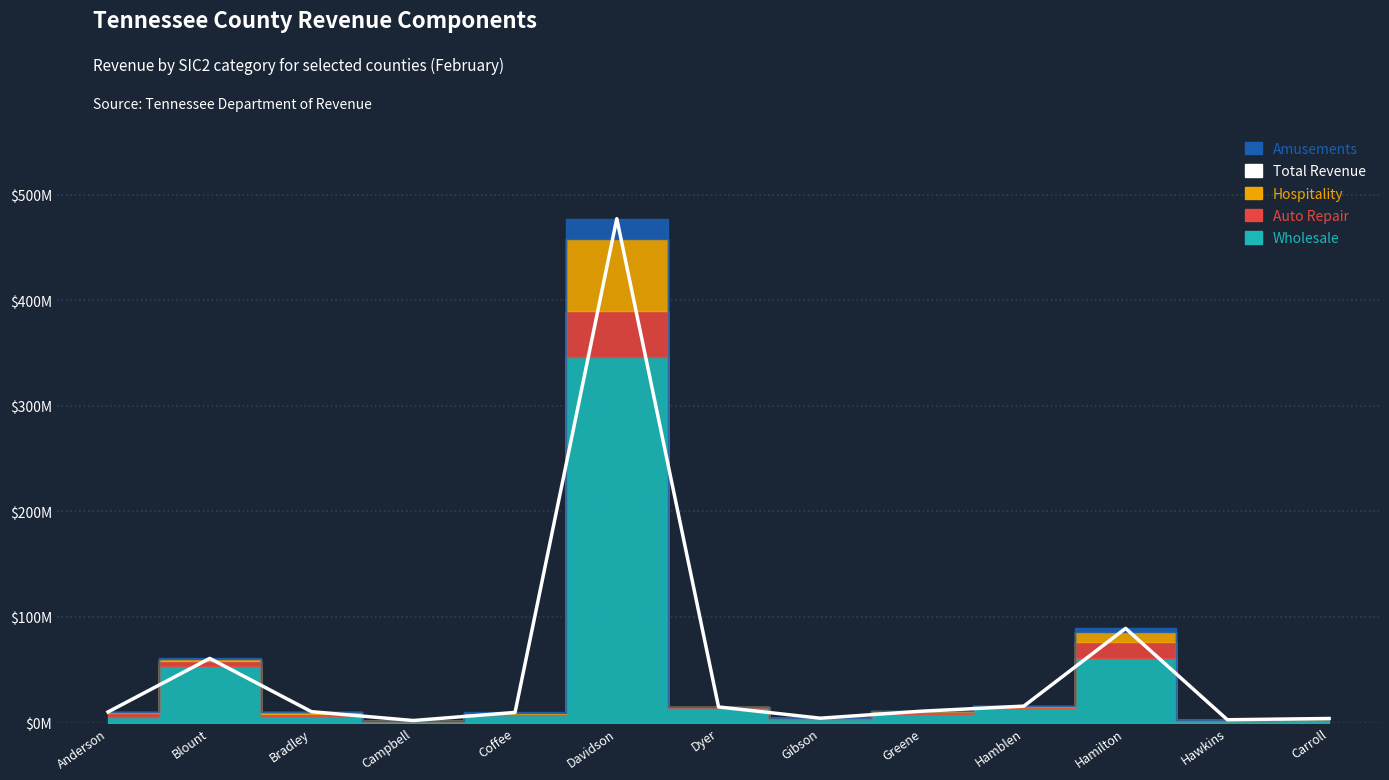

How many interior local valleys (lower than both neighbors) does the data have?

3